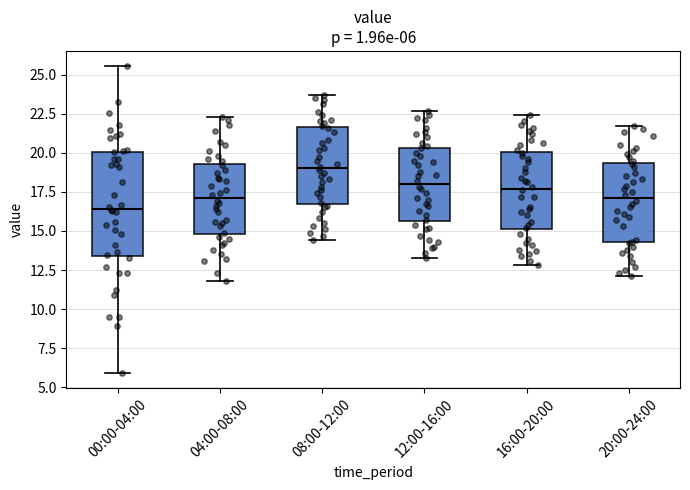

Which box is the tallest, from its lower edge to its upper edge?

00:00-04:00